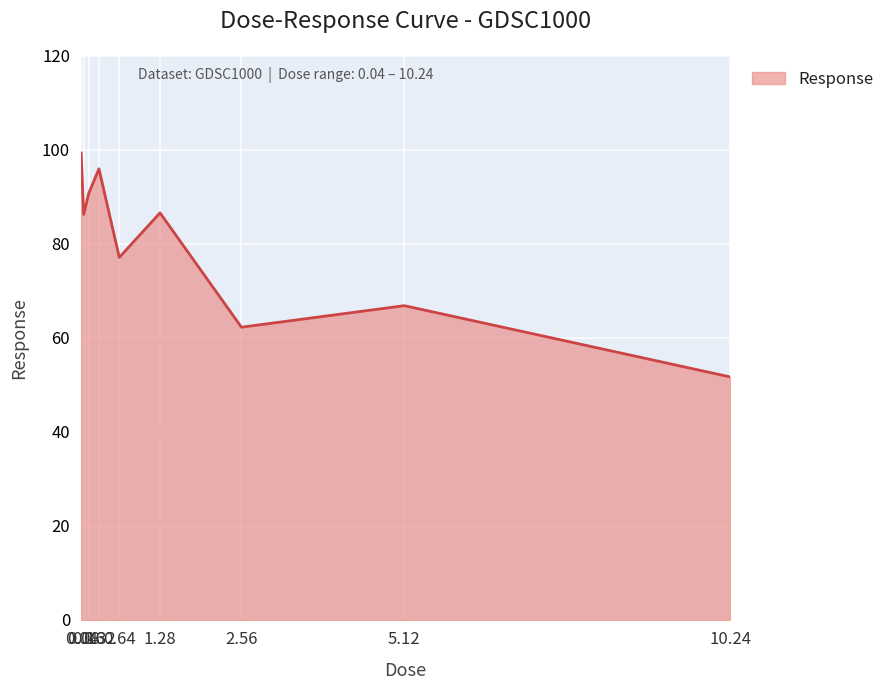

What is the smallest value displayed?

51.7